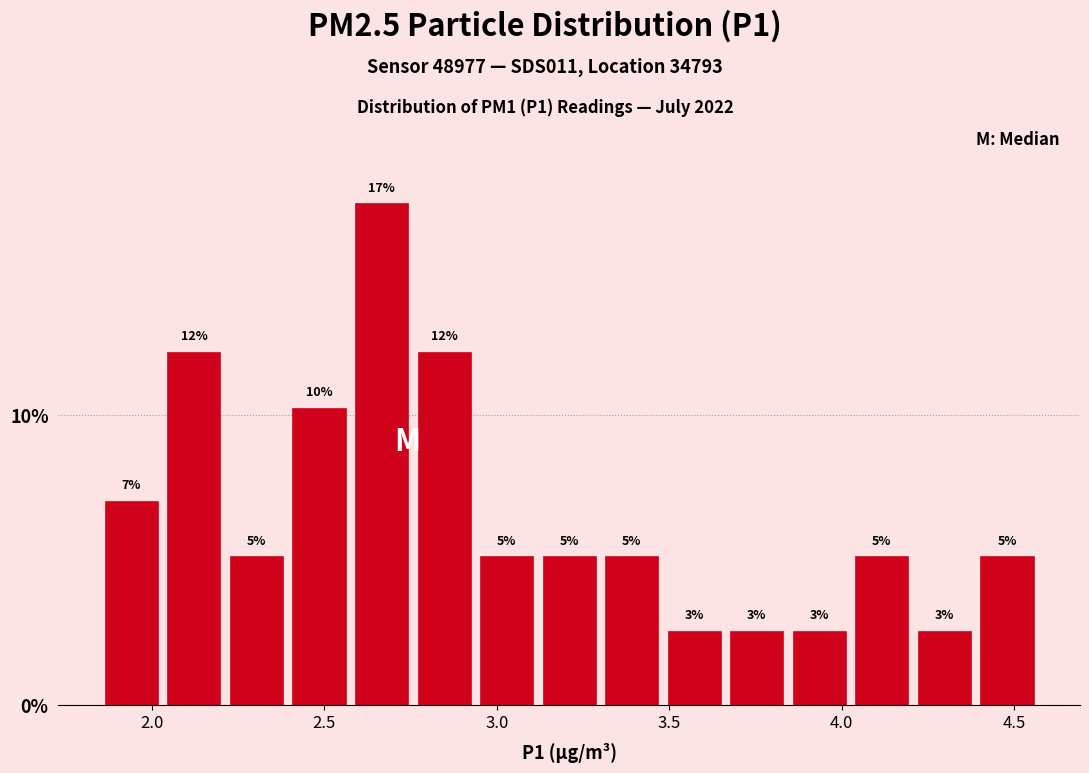

Around what value on the x-axis is the tallest bar? Give the approximate position of its centre, as read against the axis.

2.65